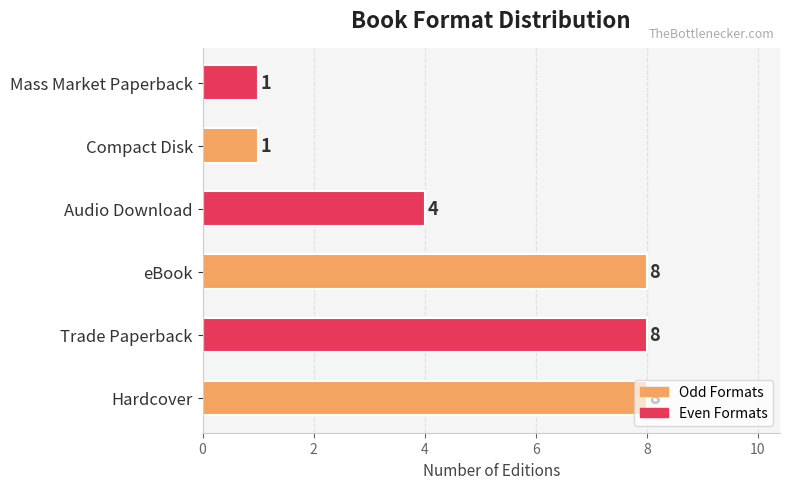

What is the sum of all values?

30